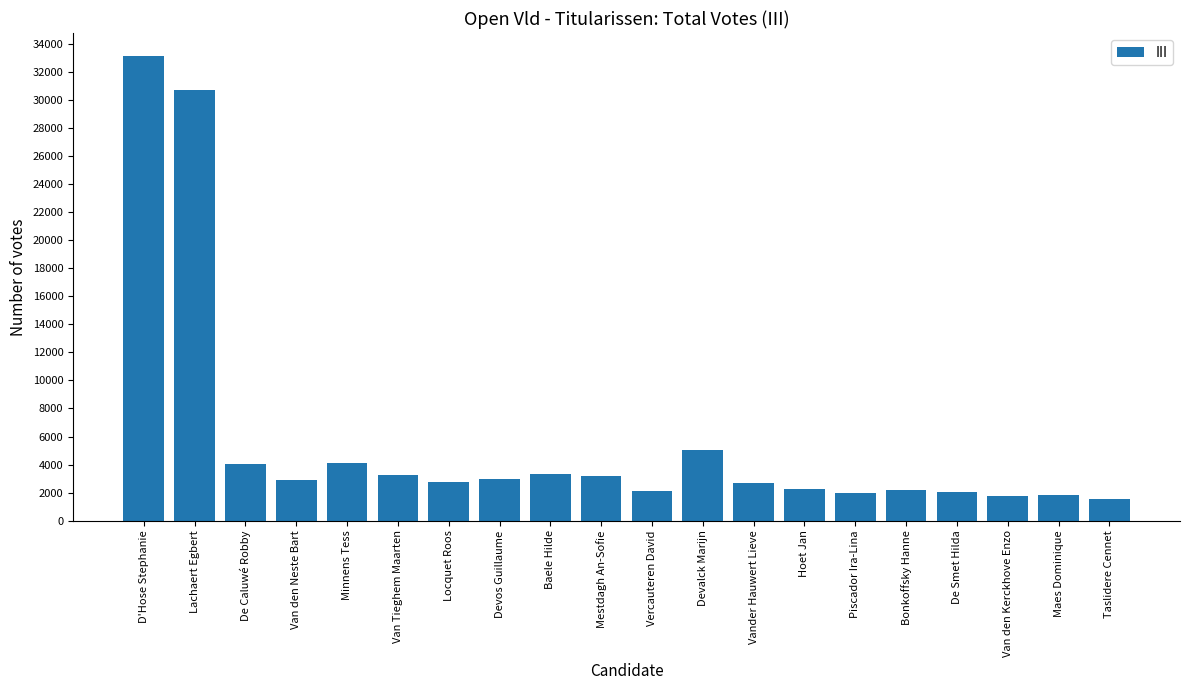

At which label is the value closest to 17329?

Devalck Marijn